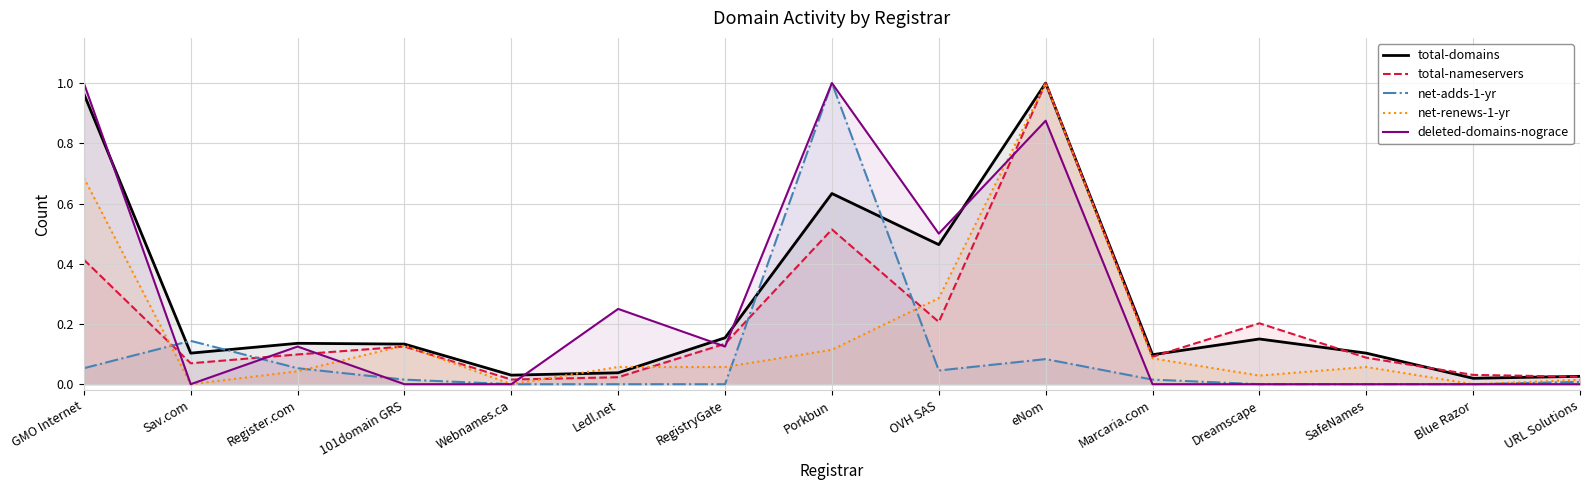

The value of total-domains at Webnames.ca is 0.0. True or false?

False